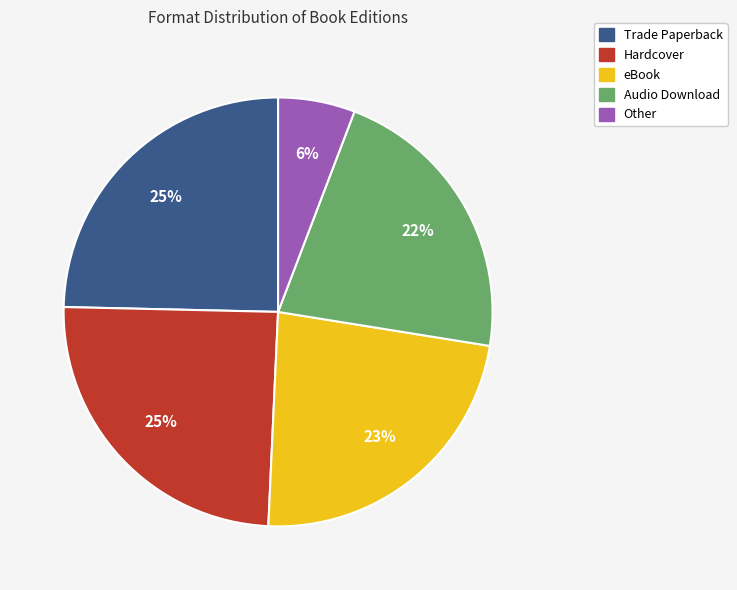

True or false: Trade Paperback accounts for 35% of the total.

False